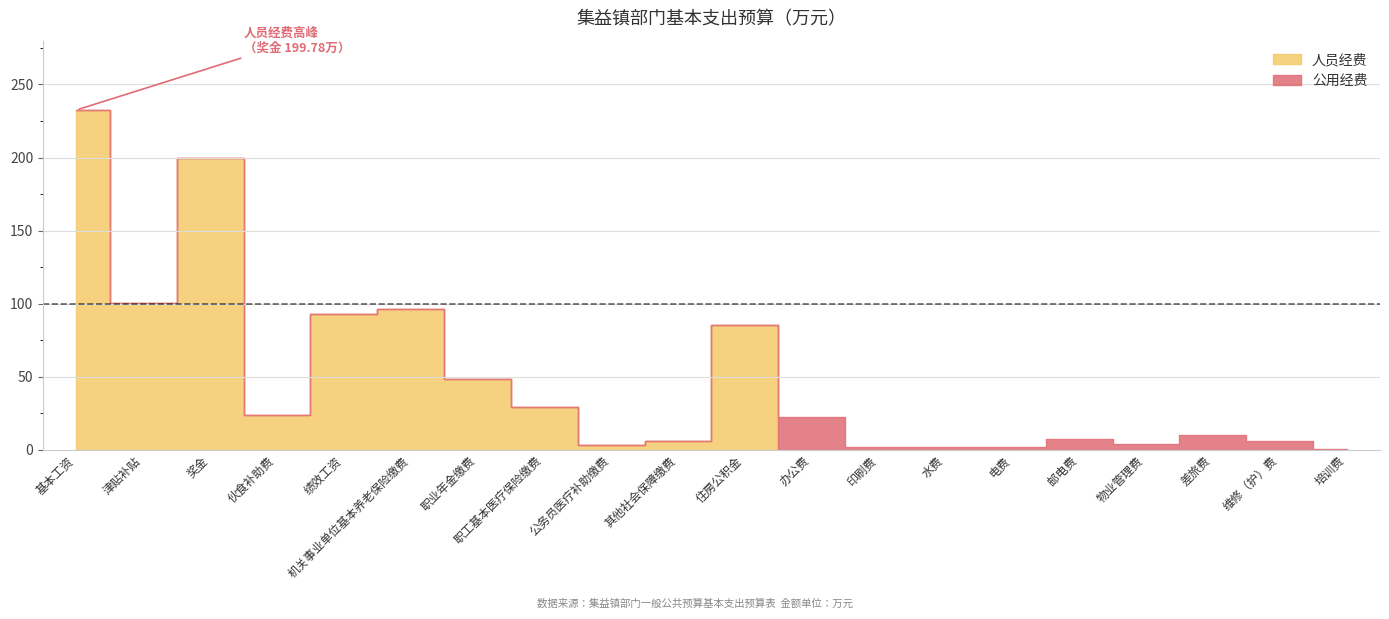

The value of 人员经费 at 电费 is 158.7. True or false?

False